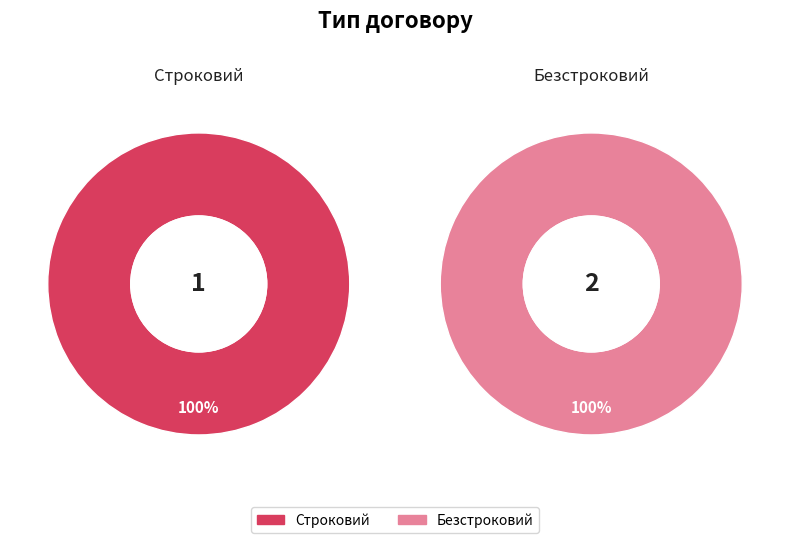

How many slices are in this pie chart?

2